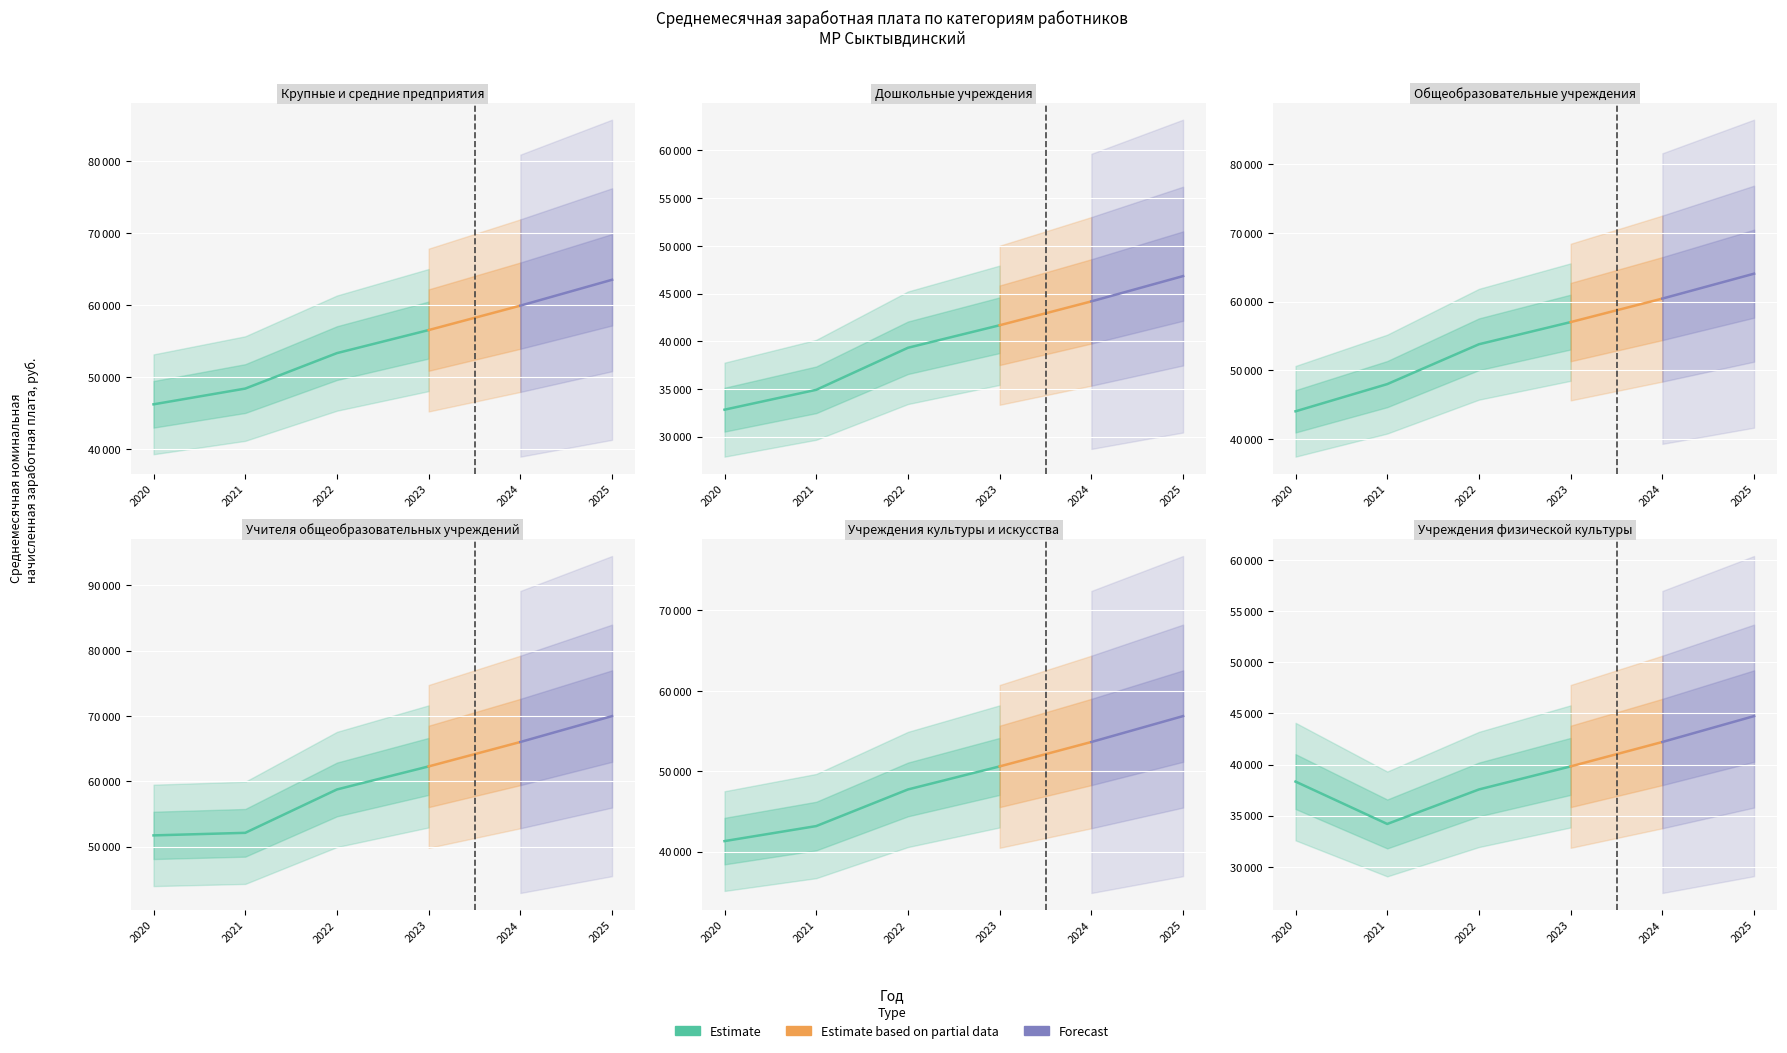

Reading left to right, what are all the values shown in this chart?

Крупные и средние предприятия: 2020=46221	2021=48407	2022=53333	2023=56533	2024=59925	2025=63520
Дошкольные учреждения: 2020=32832	2021=34913	2022=39318	2023=41677	2024=44178	2025=46829
Общеобразовательные учреждения: 2020=44027	2021=47987	2022=53789	2023=57016	2024=60437	2025=64063
Учителя общеобразовательных учреждений: 2020=51733	2021=52124	2022=58761	2023=62286	2024=66024	2025=69985
Учреждения культуры и искусства: 2020=41315	2021=43182	2022=47734	2023=50598	2024=53634	2025=56852
Учреждения физической культуры: 2020=38329	2021=34185	2022=37560	2023=39814	2024=42202	2025=44734